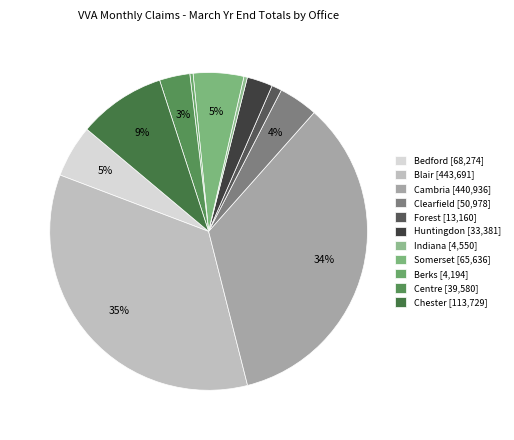

Is there a majority slice in this chart?

No